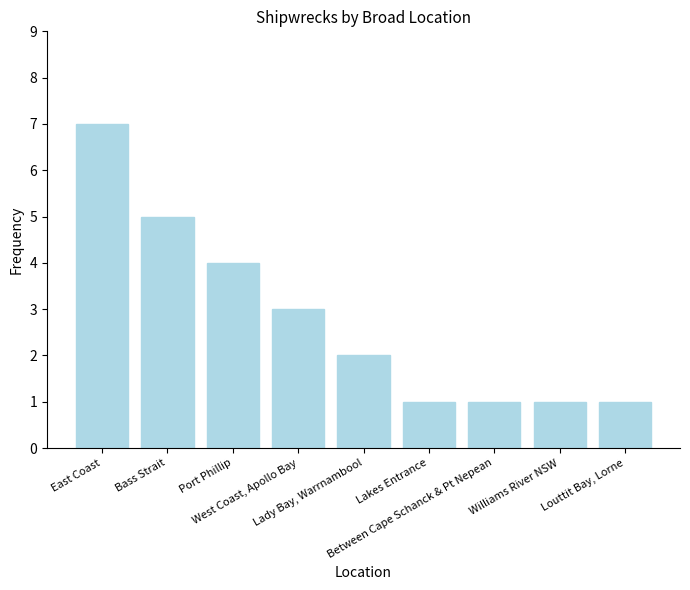

What is the sum of the values at Lady Bay, Warrnambool and Louttit Bay, Lorne?

3